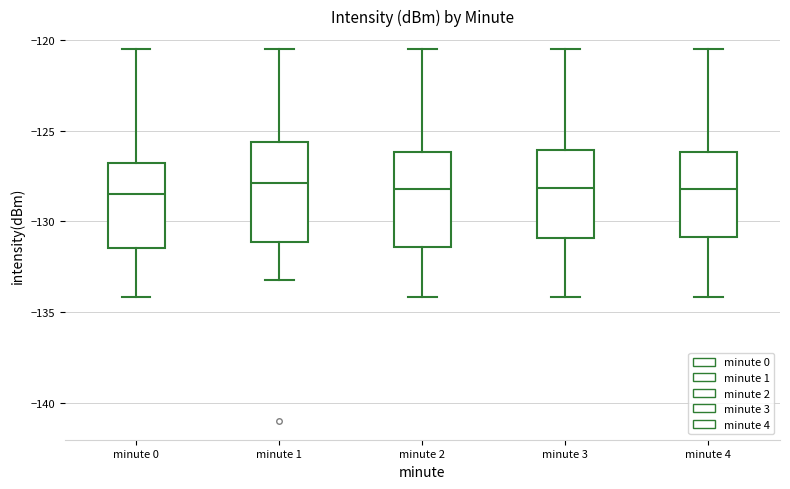

Reading left to right, transcribe this box plot: for each box, give where its median line is, the range the box spans, and where its two whiskers end, as read against the y-axis. The values are not printed on the chart, so give them approximately, as read against the axis.

minute 0: median -128.5, box -131.5 to -127.0, whiskers -134.0 to -120.5
minute 1: median -128.0, box -131.0 to -125.5, whiskers -133.5 to -120.5
minute 2: median -128.0, box -131.5 to -126.0, whiskers -134.0 to -120.5
minute 3: median -128.0, box -131.0 to -126.0, whiskers -134.0 to -120.5
minute 4: median -128.0, box -131.0 to -126.0, whiskers -134.0 to -120.5